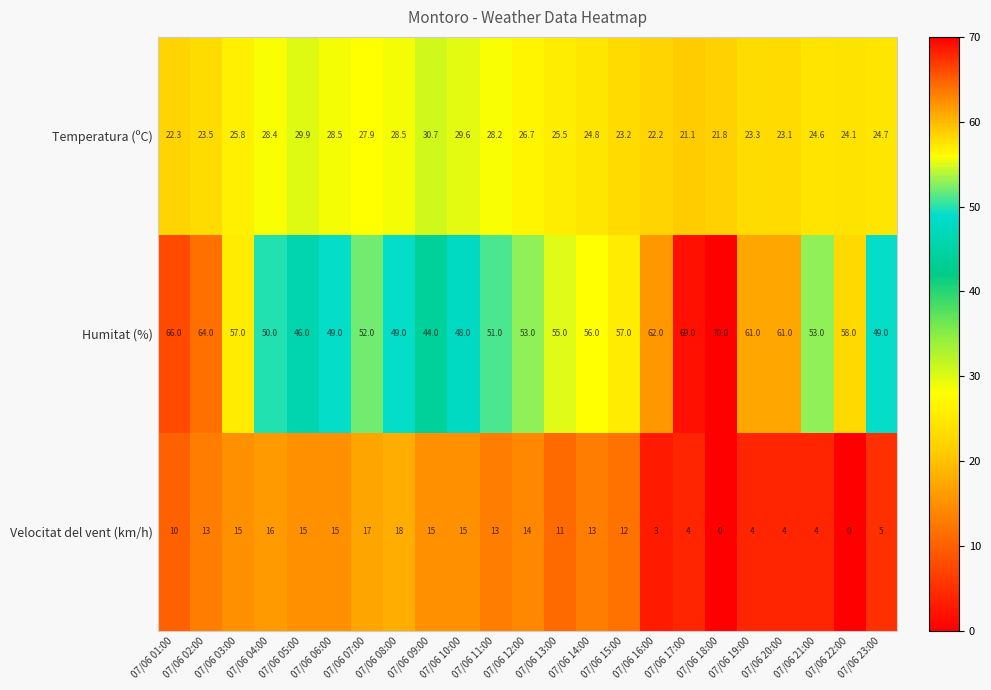

At 07/06 22:00, list the series in order from smallest to largest.

Velocitat del vent (km/h), Temperatura (ºC), Humitat (%)